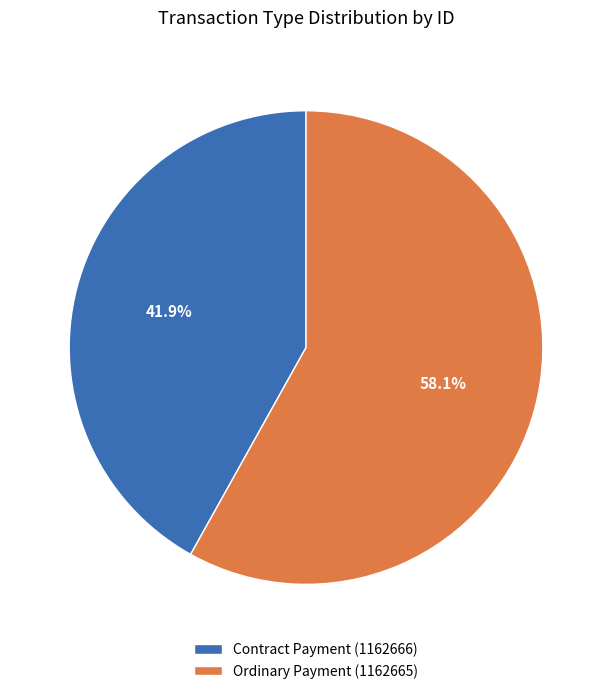

How many slices are in this pie chart?

2